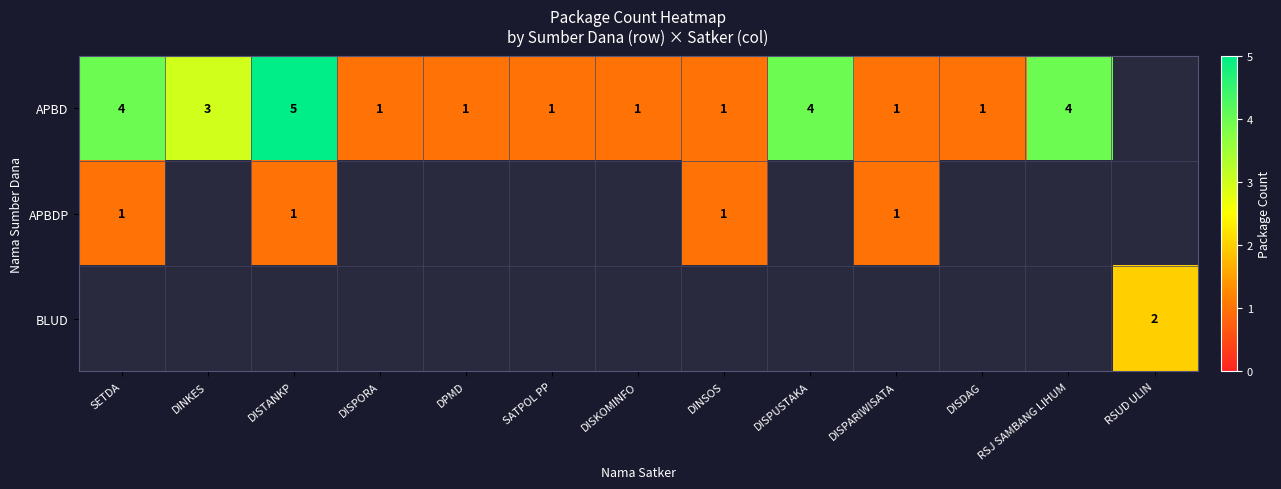

How many series are shown in this chart?

3